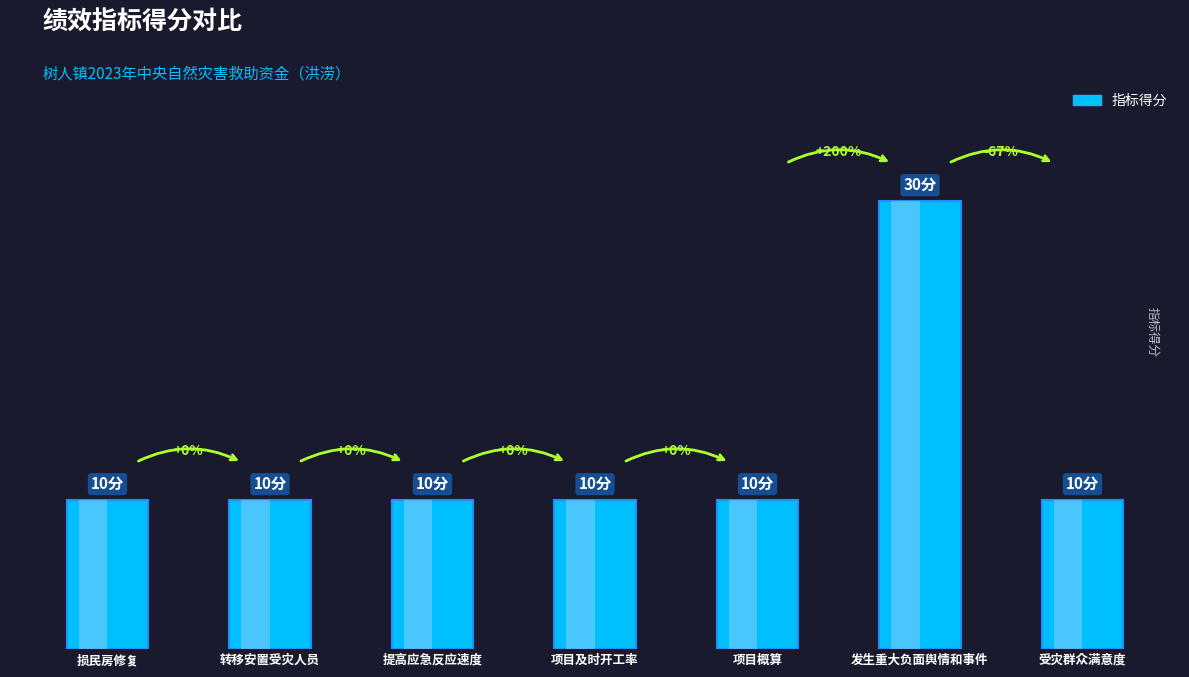

What position from the right is 转移安置受灾人员?

6